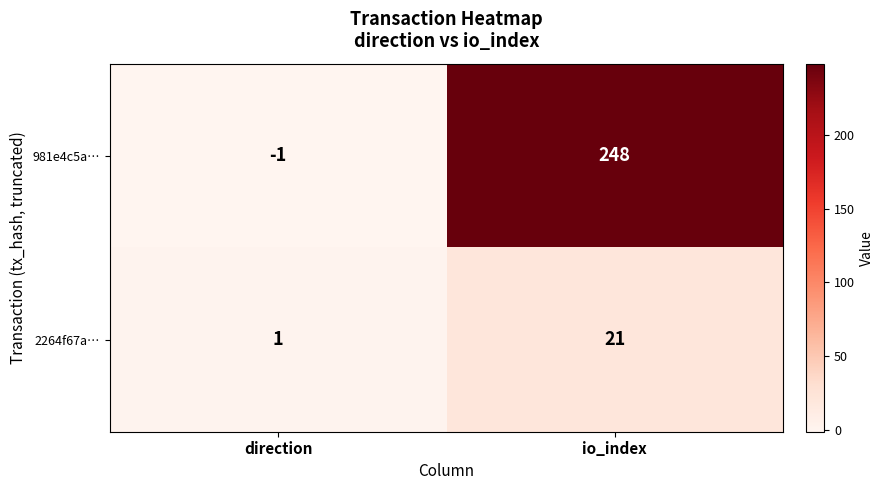

What is the spread (max minus min) of values at io_index?

227